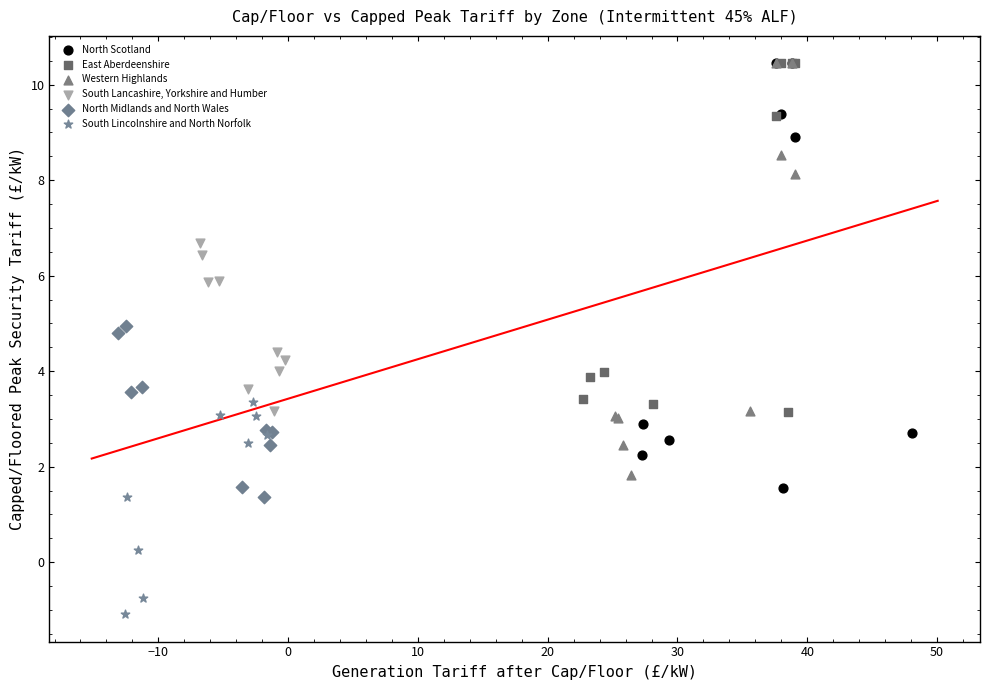

Which series has the widest spread of Y values?

North Scotland